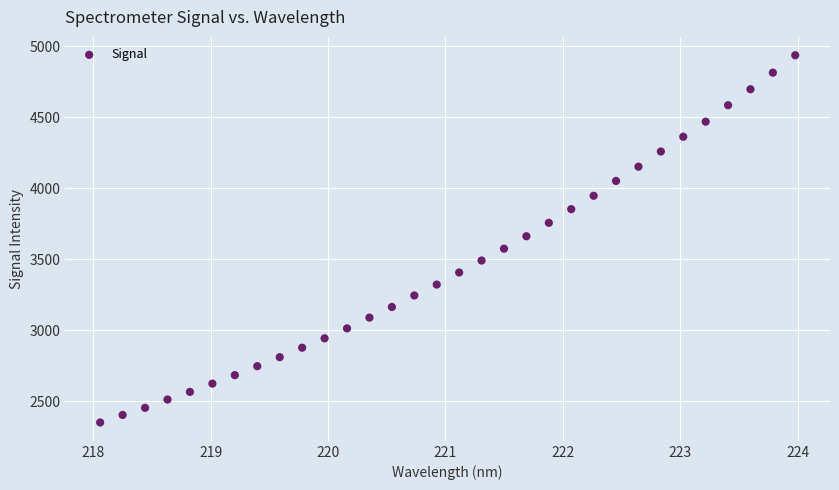

What is the range of X values (max minus min)?

5.9